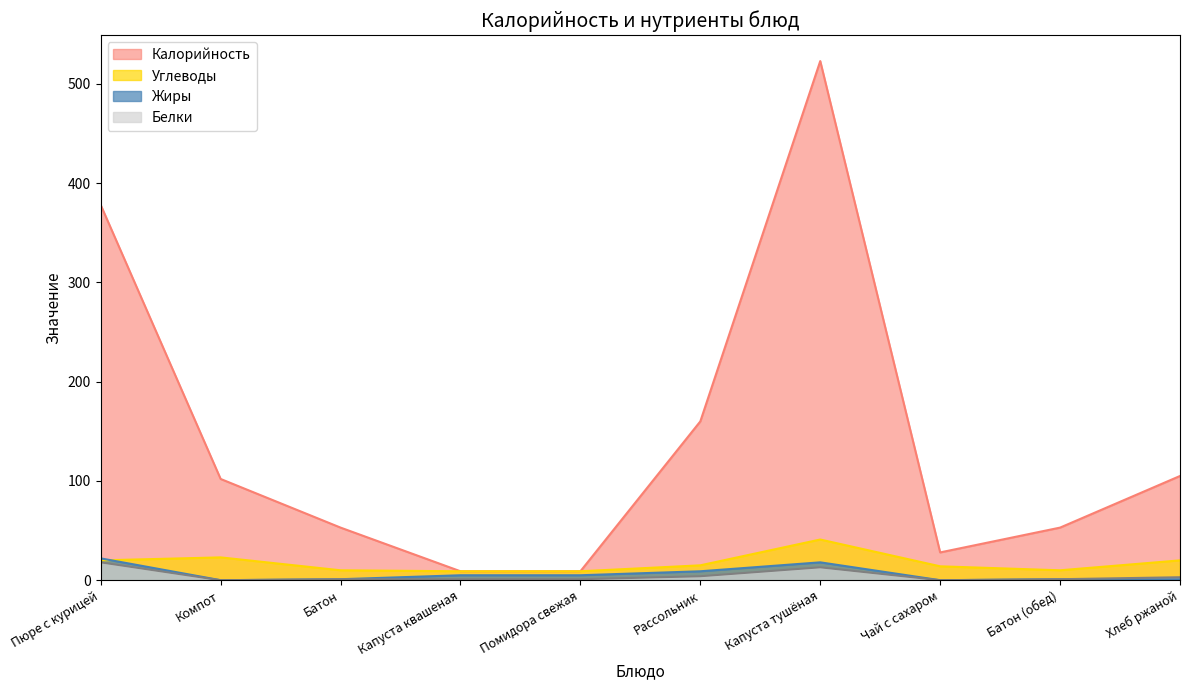

How many data points in Калорийность are above 102?

4